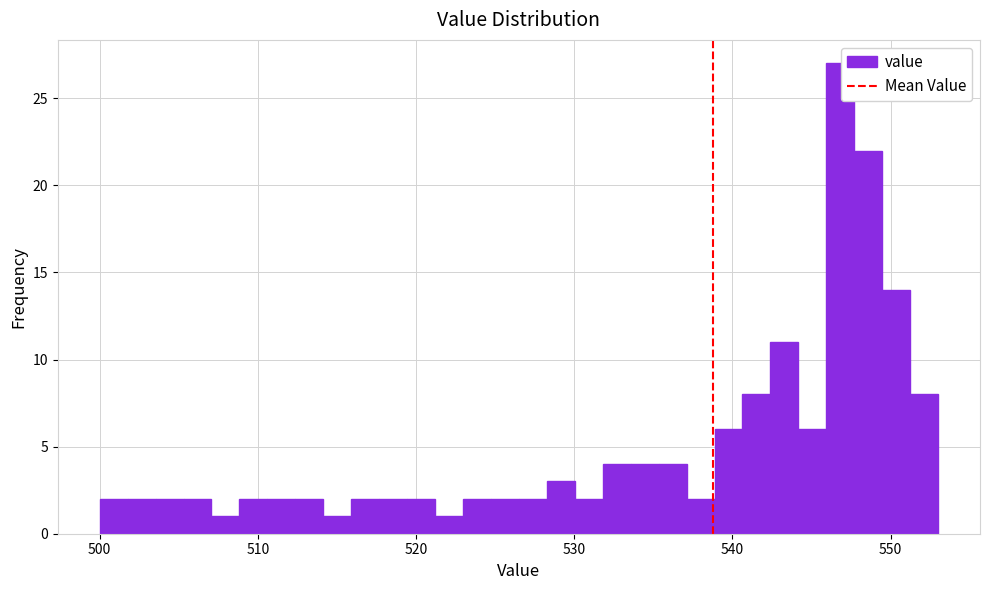

Read against the x-axis, roughly where is the centre of the tallest bar?

547